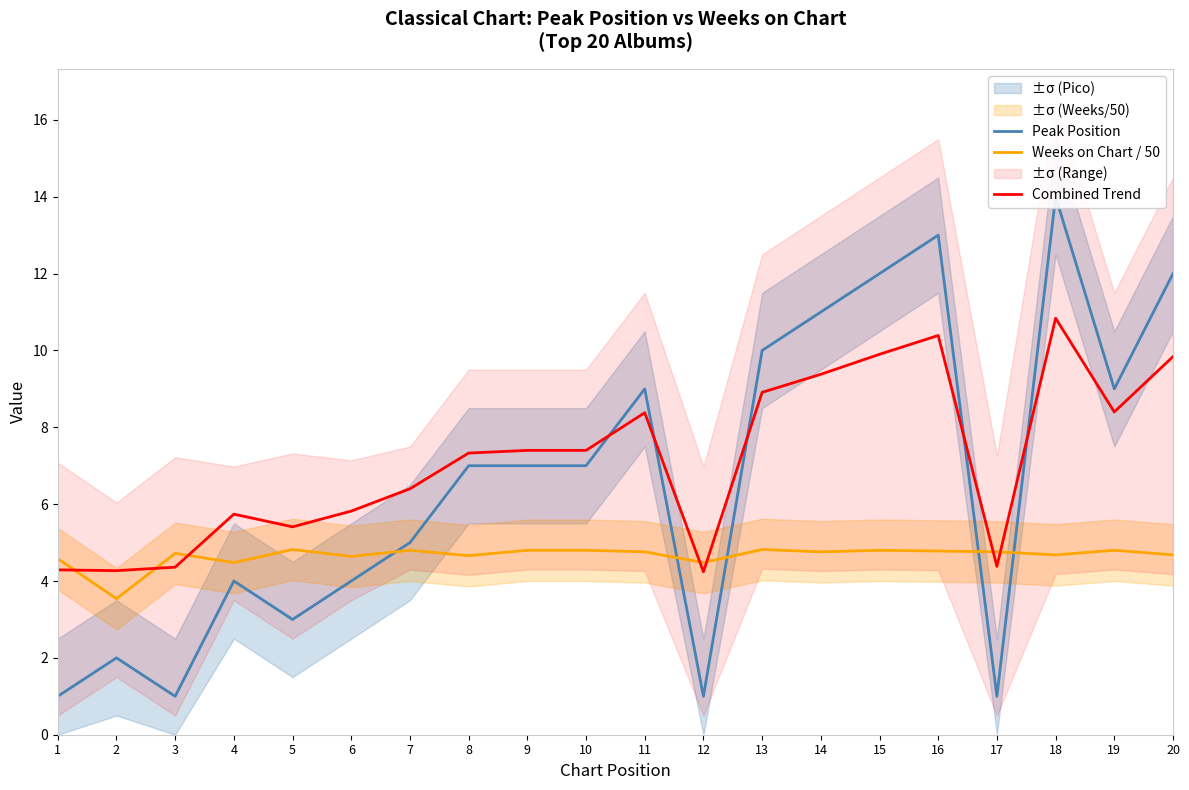

Reading left to right, transcribe all the data shown in this chart.

Peak Position: 1.0	2.0	1.0	4.0	3.0	4.0	5.0	7.0	7.0	7.0	9.0	1.0	10.0	11.0	12.0	13.0	1.0	14.0	9.0	12.0
Weeks on Chart / 50: 4.6	3.5	4.7	4.5	4.8	4.6	4.8	4.7	4.8	4.8	4.8	4.5	4.8	4.8	4.8	4.8	4.8	4.7	4.8	4.7
Combined Trend: 4.3	4.3	4.4	5.7	5.4	5.8	6.4	7.3	7.4	7.4	8.4	4.2	8.9	9.4	9.9	10.4	4.4	10.8	8.4	9.8